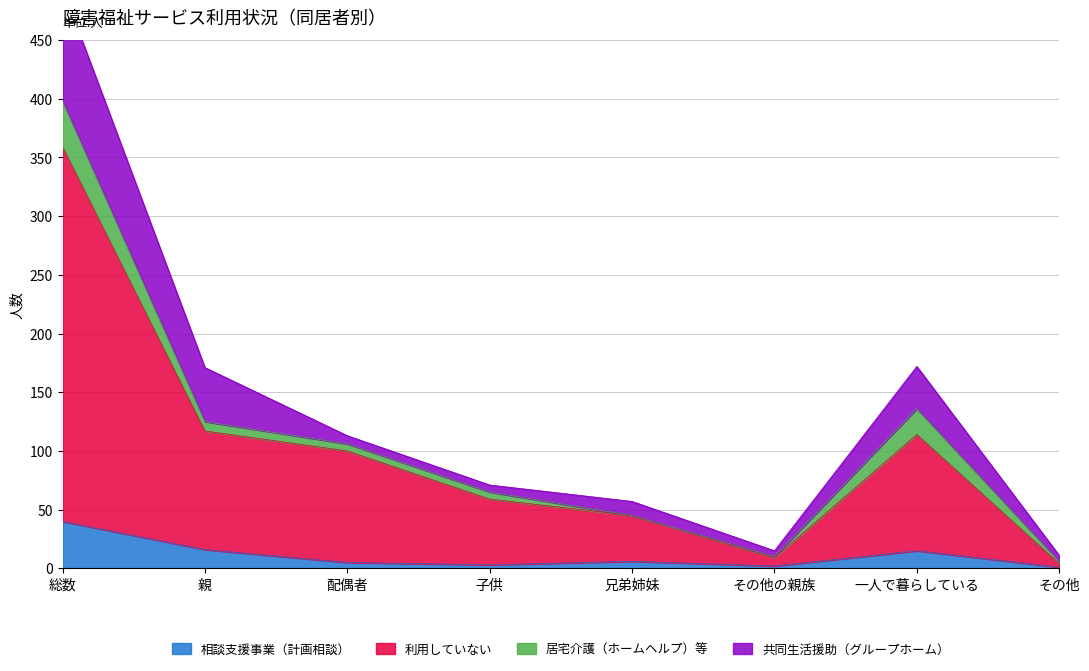

At which category does 相談支援事業（計画相談） reach its first local valley?

子供